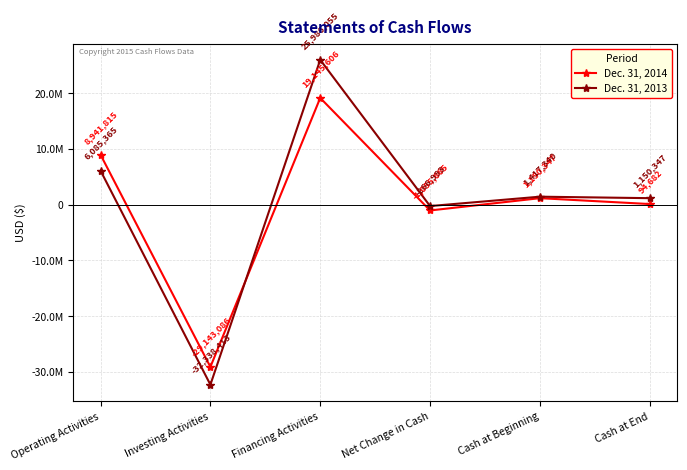

Does the chart have visible grid lines?

Yes